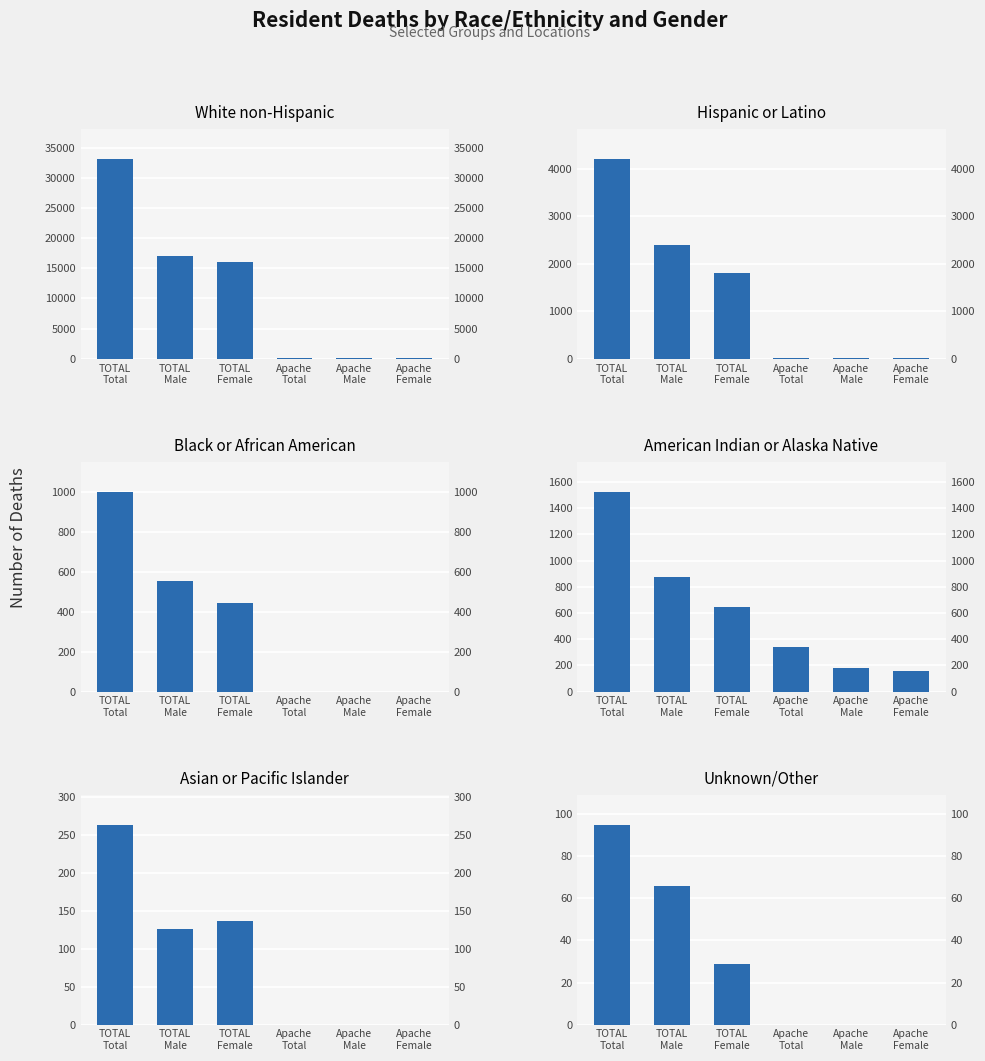

Count the number of data series in this chart.

6